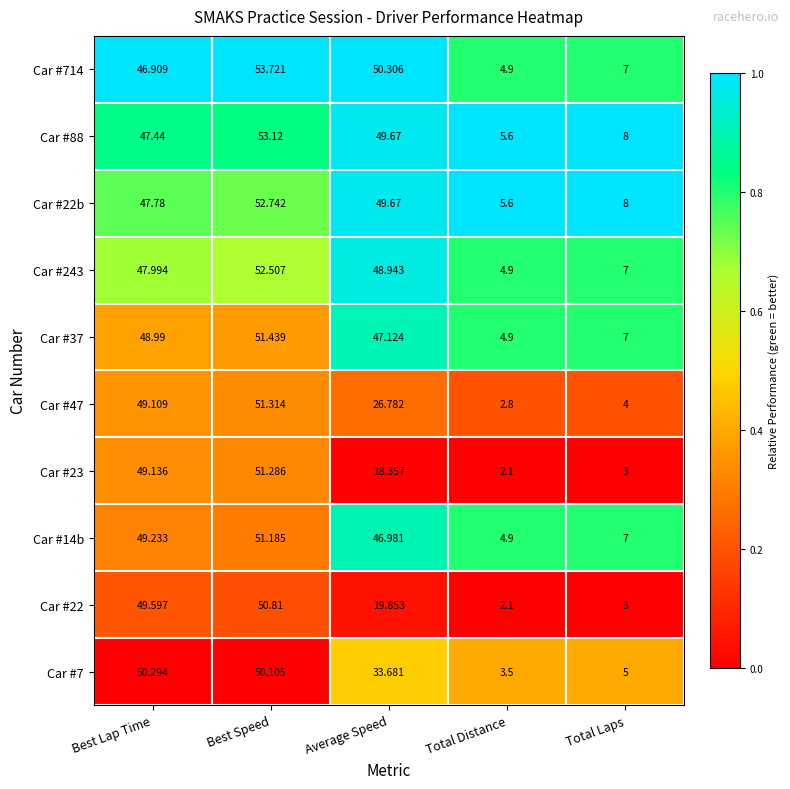

Count the number of categories in the chart.

5